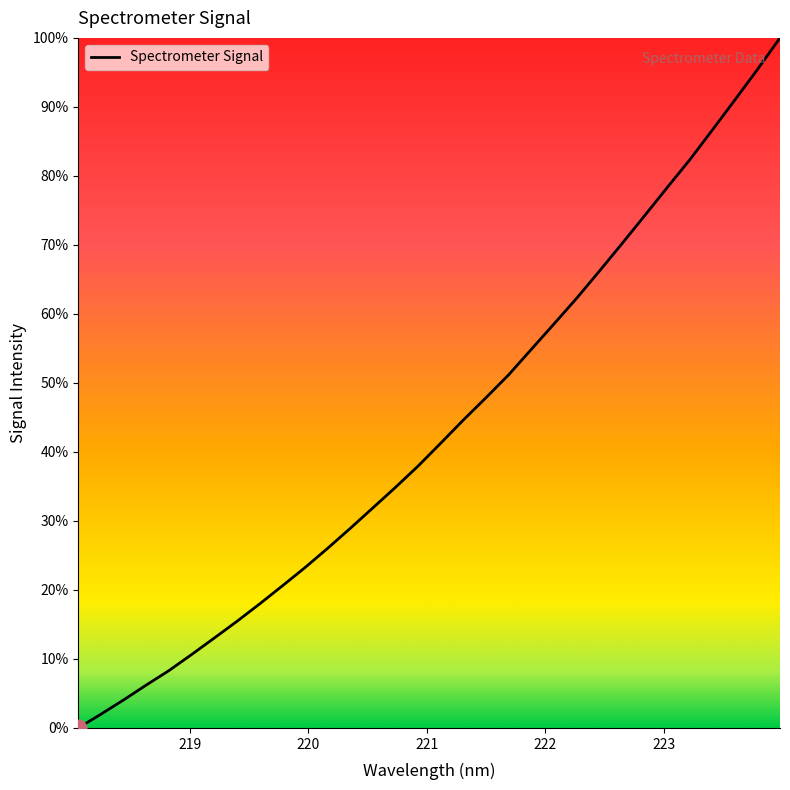

What is the greatest value displayed?

100.0